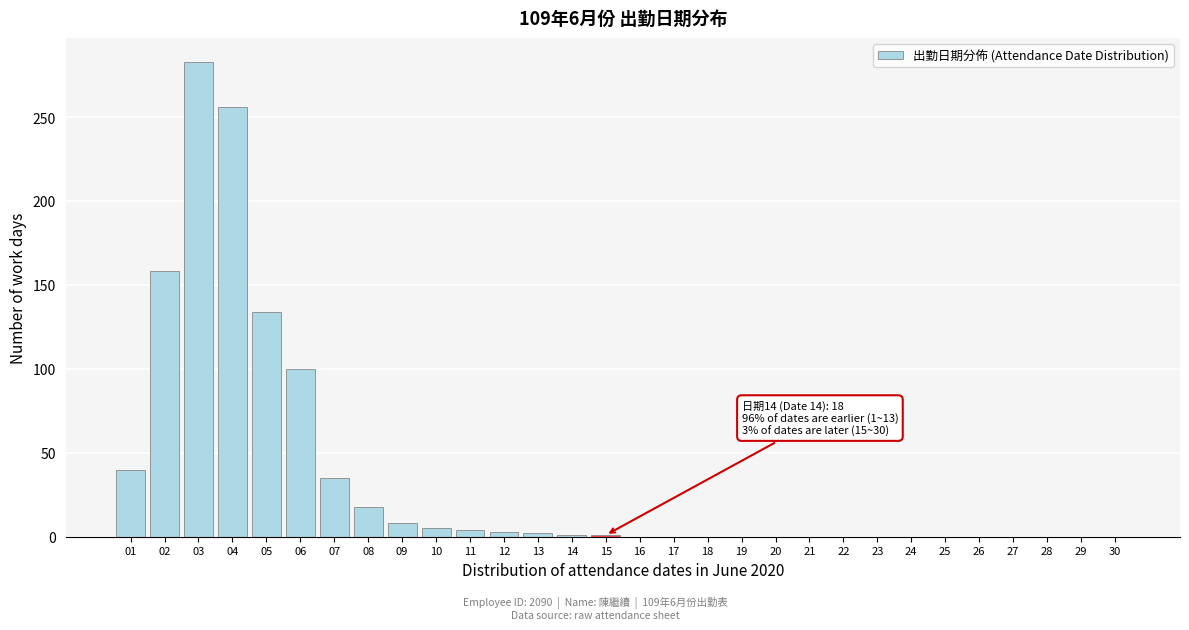

What is the sum of all values?

1048